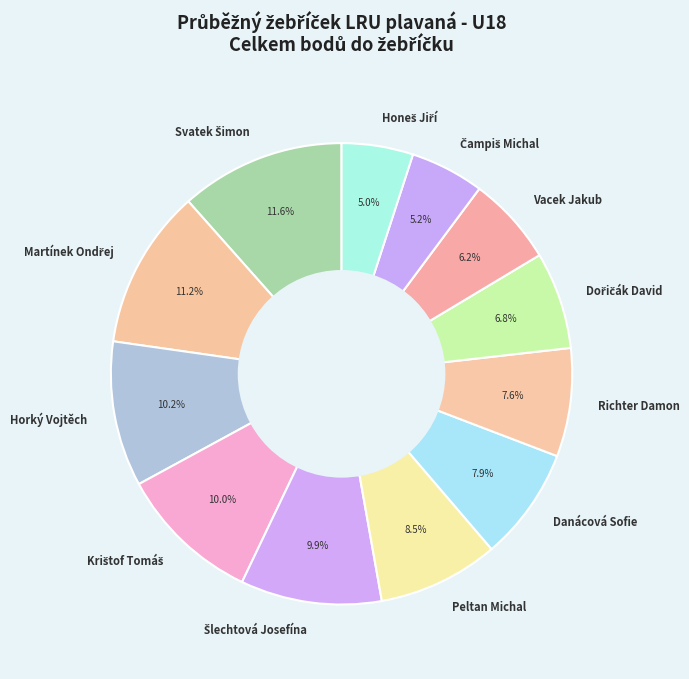

To the nearest percent, what is the combined percentage of Vacek Jakub and Richter Damon?

14%